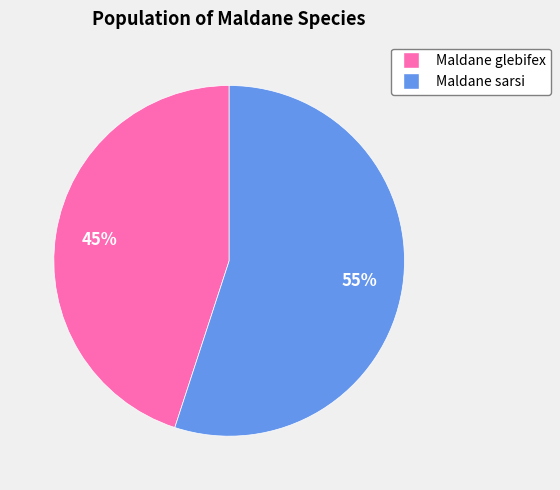

Which category accounts for the majority?

Maldane sarsi